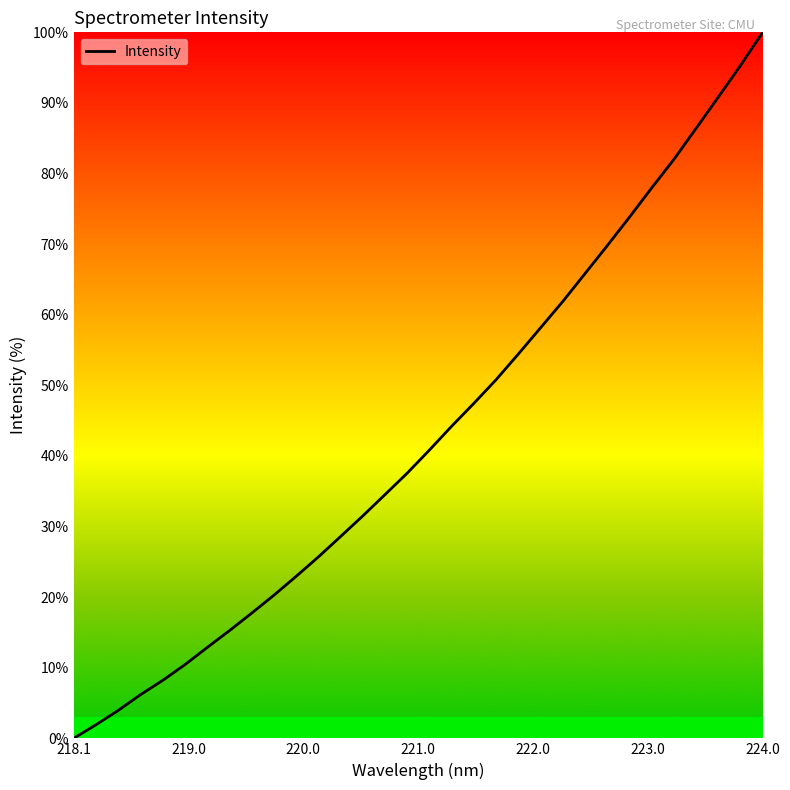

What is the greatest value displayed?

100.0